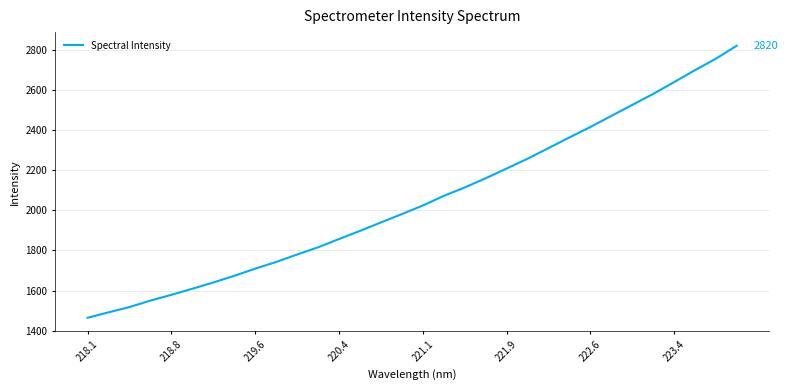

What is the minimum value shown in the chart?

1464.1